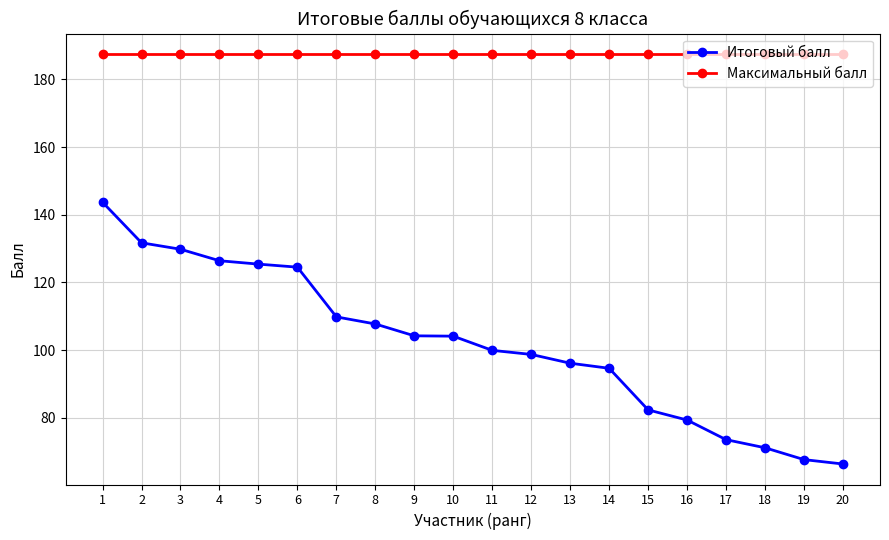

How many lines are shown in the chart?

2